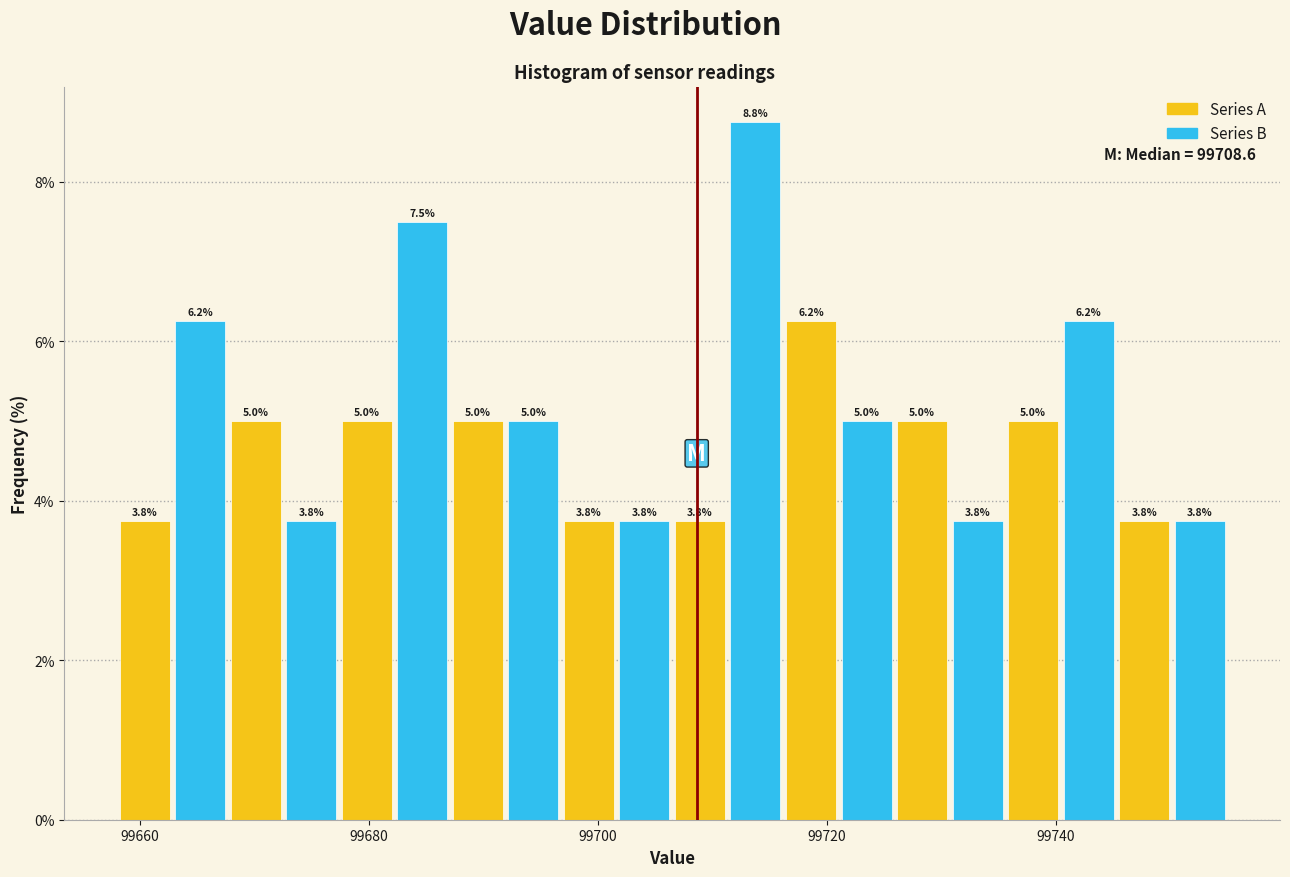

Around what value on the x-axis is the tallest bar? Give the approximate position of its centre, as read against the axis.

99714